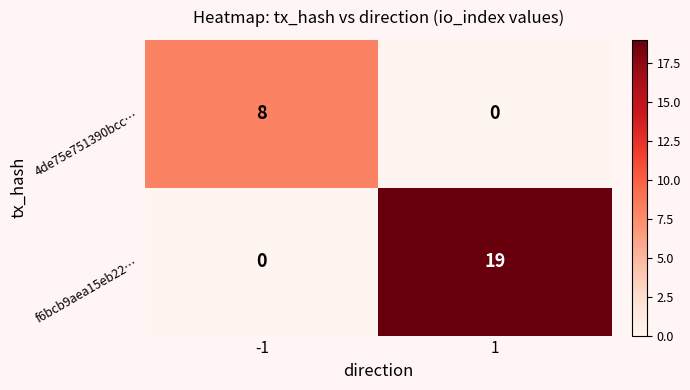

What is the spread (max minus min) of values at -1?

8